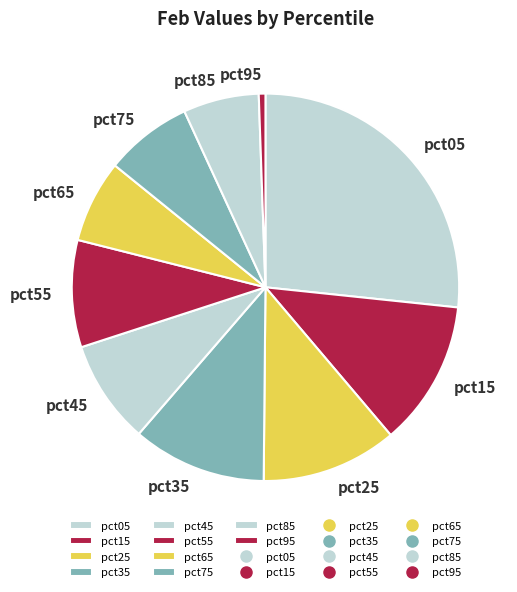

Which category has the smallest portion of the pie?

pct95